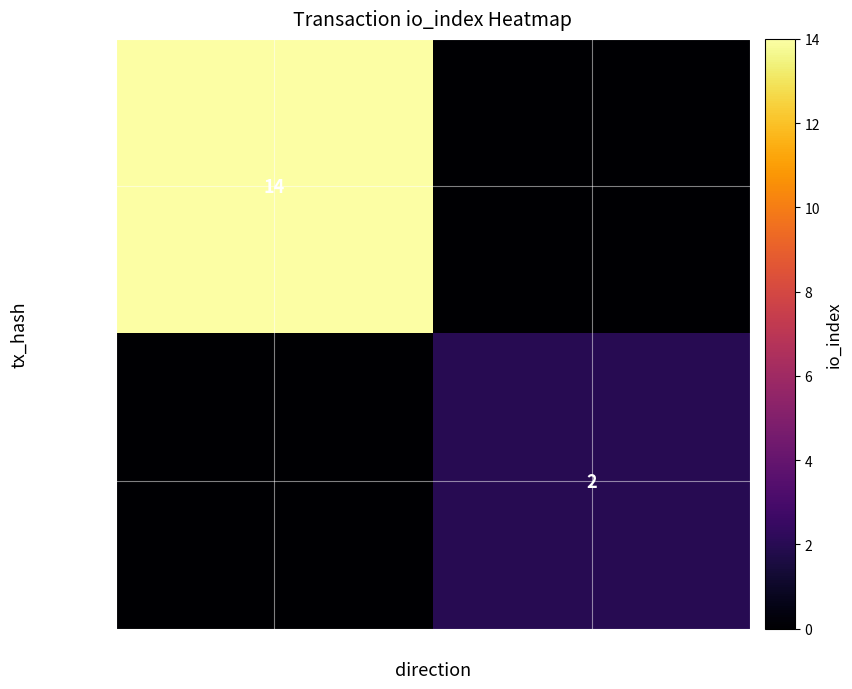

Is it true that f9940127… equals 3 at 1?

False